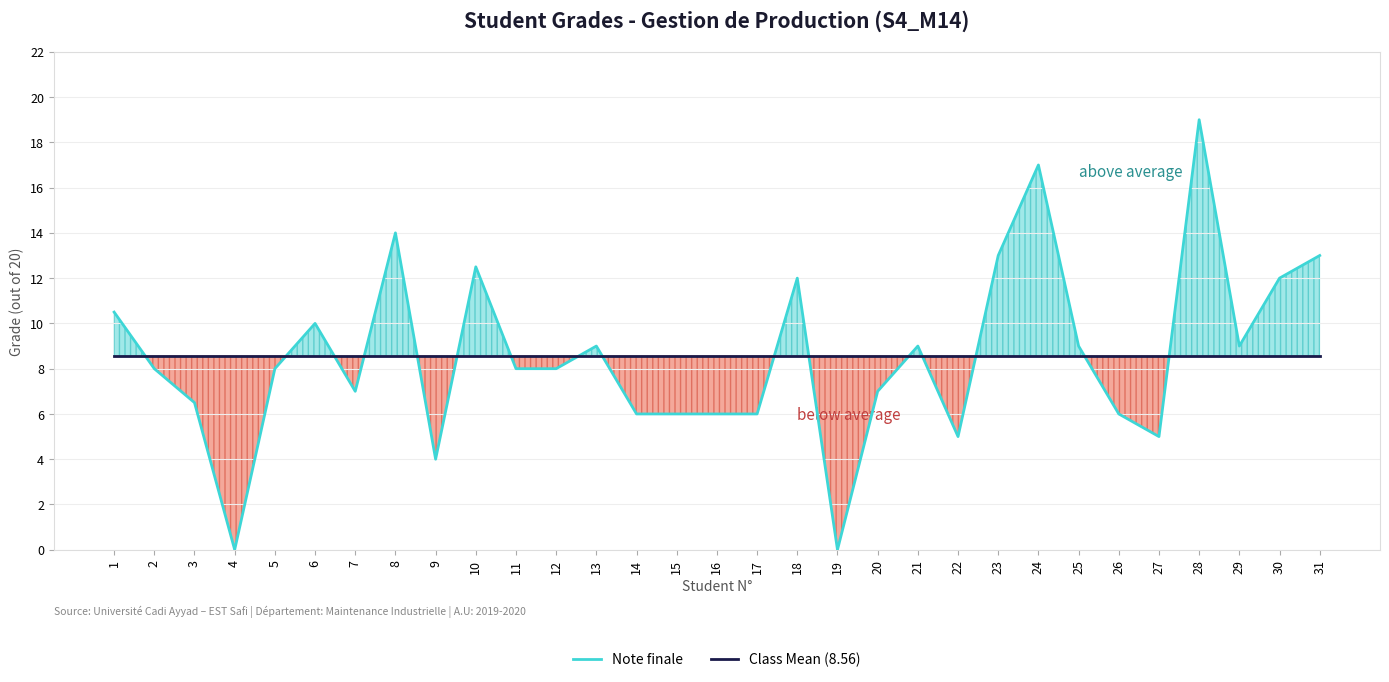

How many distinct data groups are displayed?

2